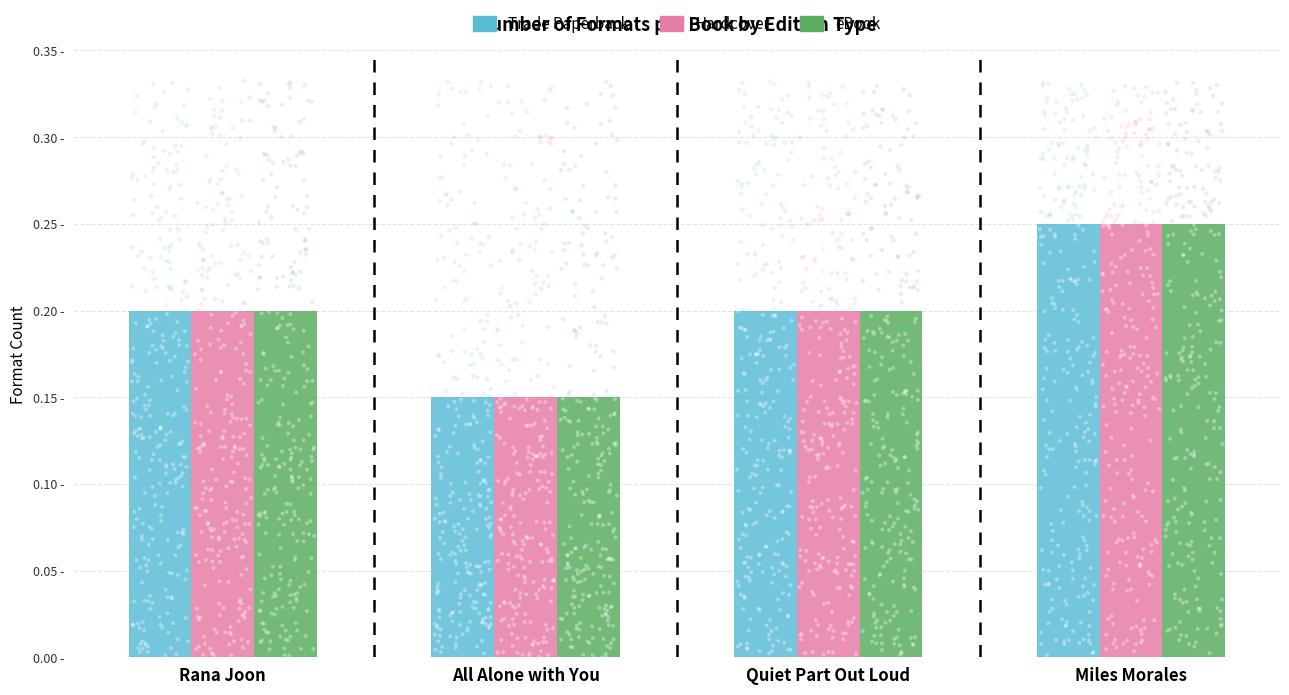

What are all the series names shown in the legend?

Trade Paperback, Hardcover, eBook